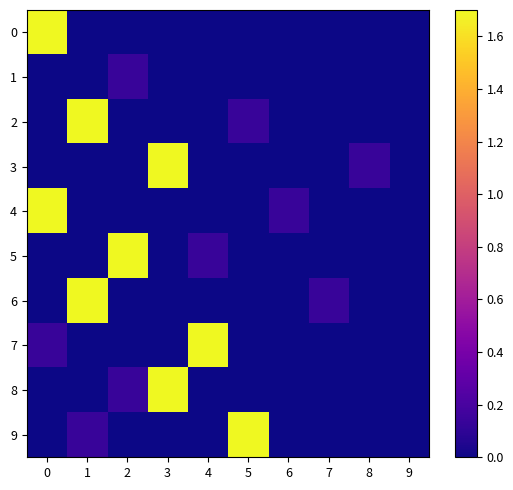

What is the difference between the highest and lowest values at 0?

1.7